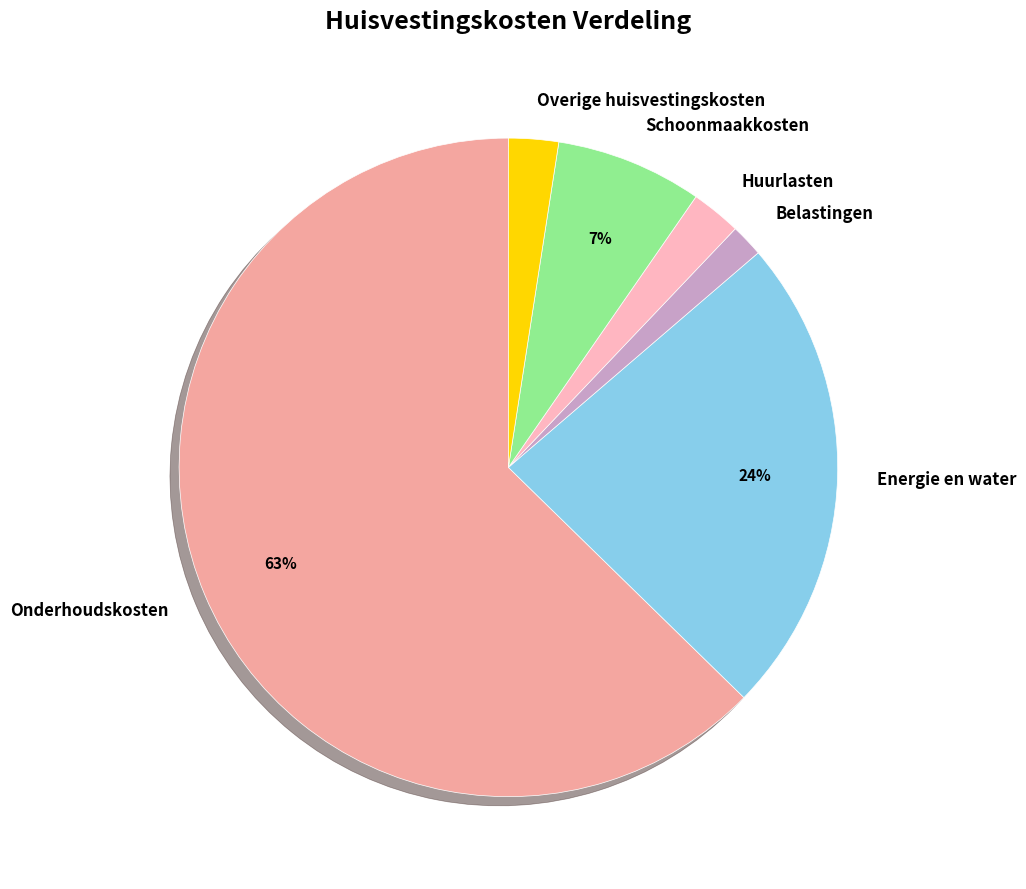

The Belastingen slice represents 9% of the pie. True or false?

False